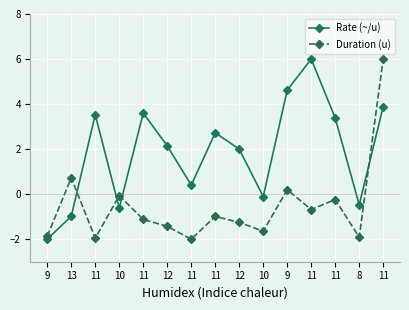

Is the value of Duration (u) at 11 greater than the value of Rate (~/u) at 11?

No